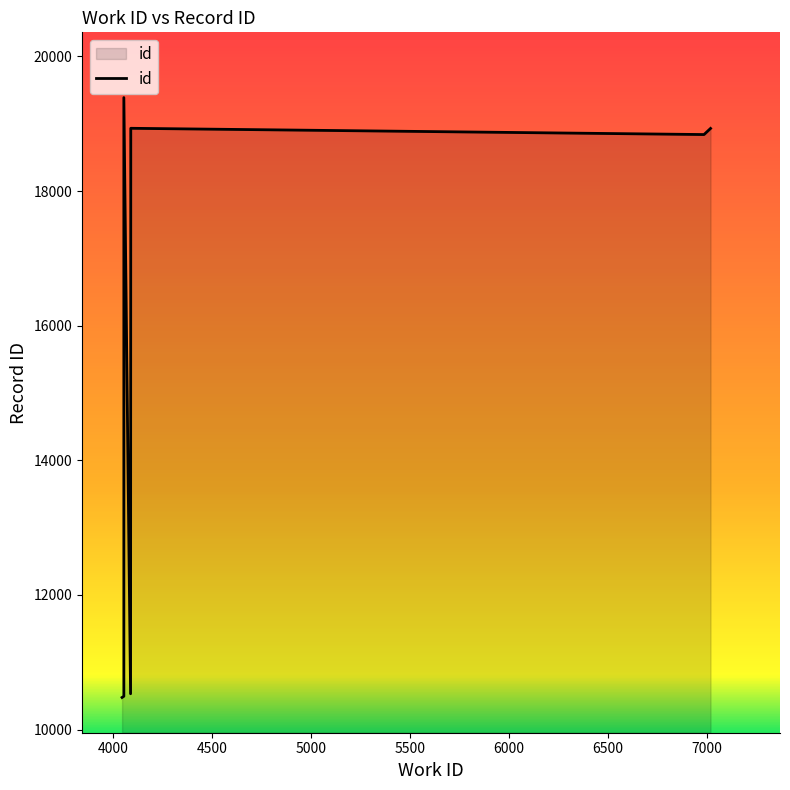

What is the sum of all values?

107596